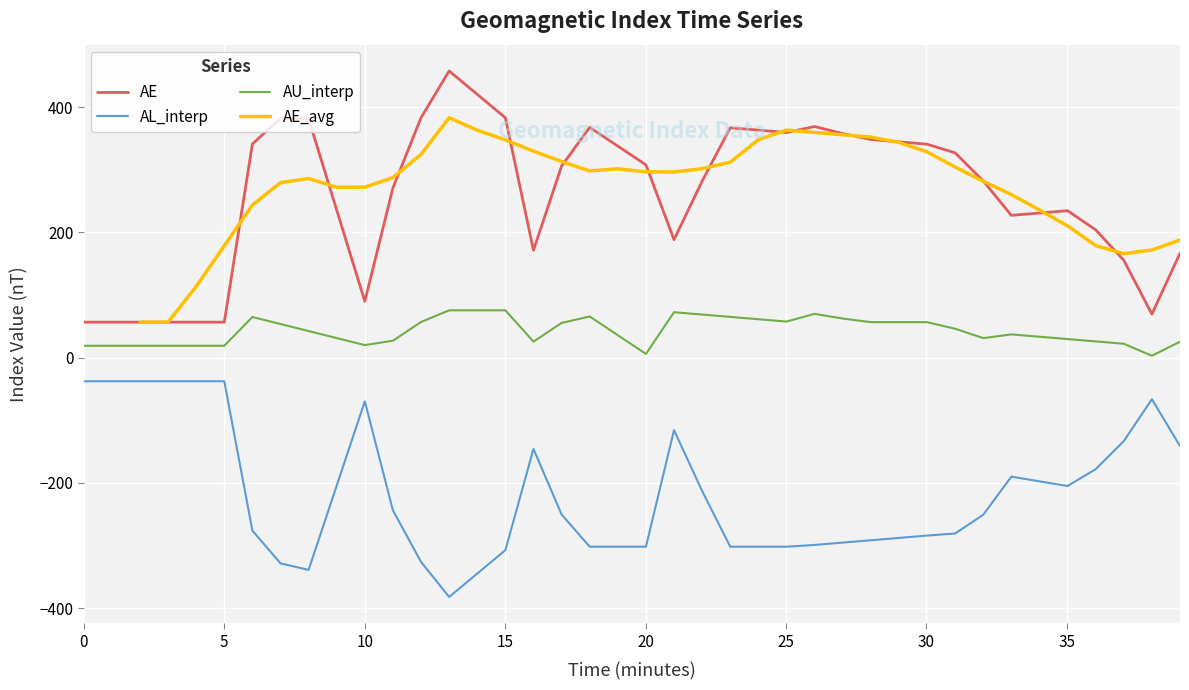

What is the highest value of the AU_interp series?

75.5